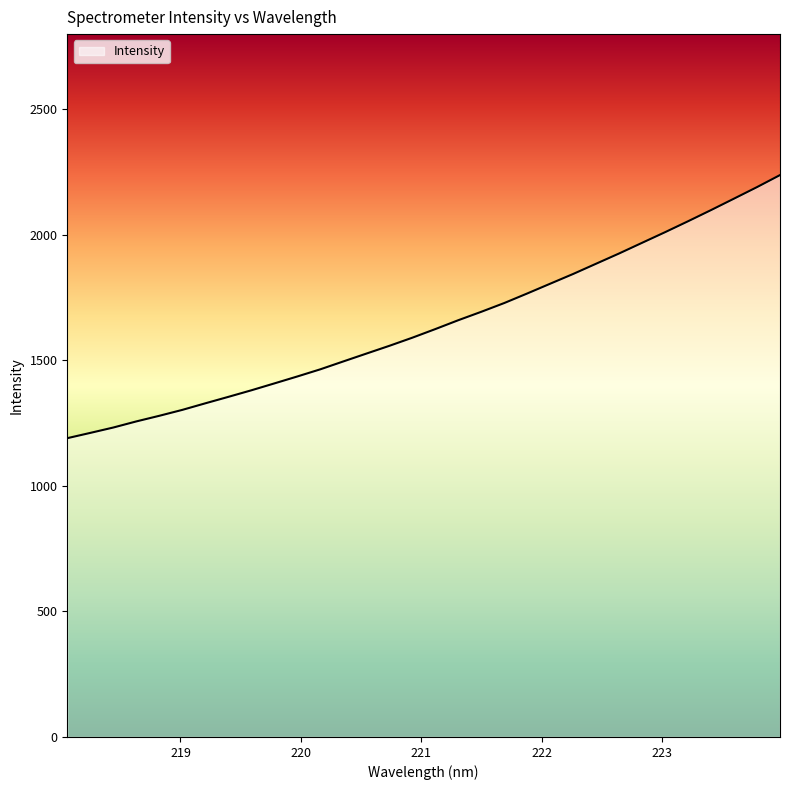

What is the minimum value shown in the chart?

1190.3